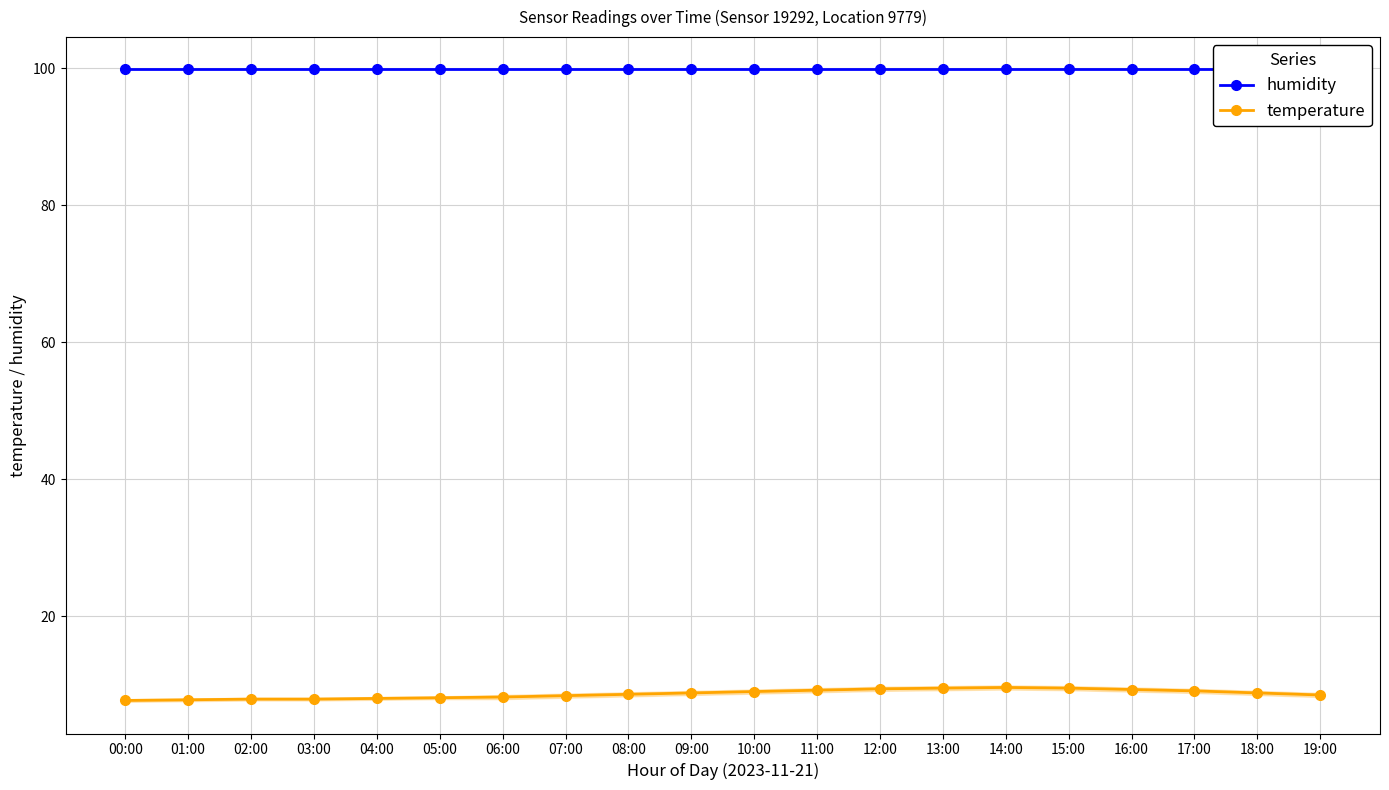

True or false: temperature and humidity intersect in this chart.

False